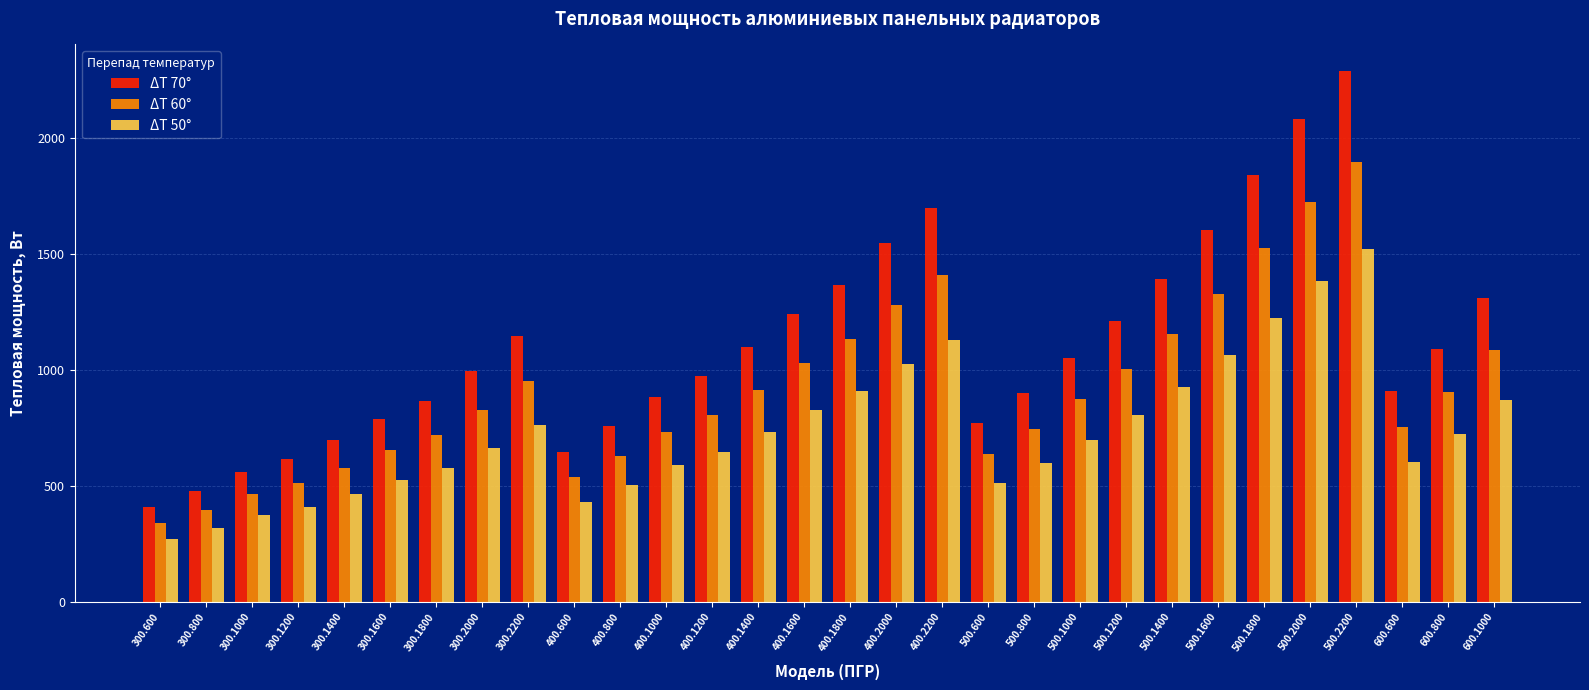

Which series changed the most between 300.600 and 400.1000?

ΔT 70°